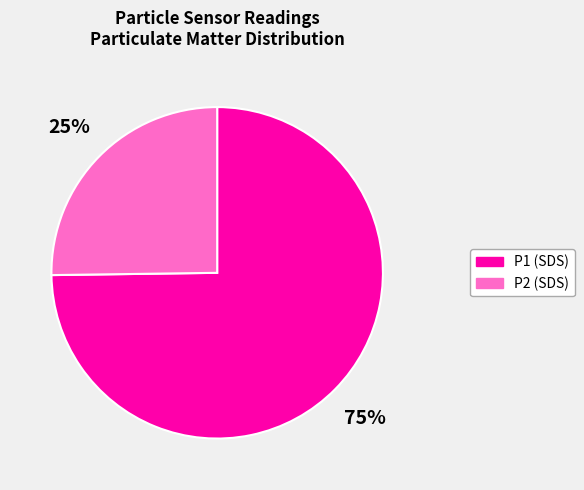

Is the sum of P1 (SDS) and P2 (SDS) greater than half?

Yes